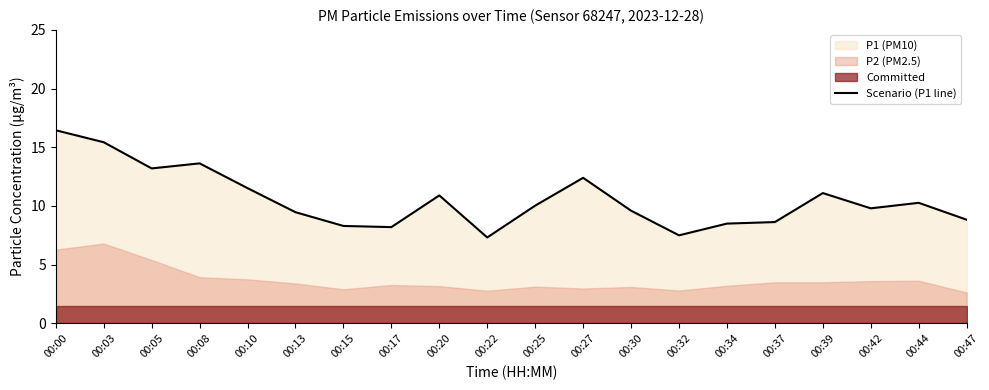

Where is the first local maximum?

00:08